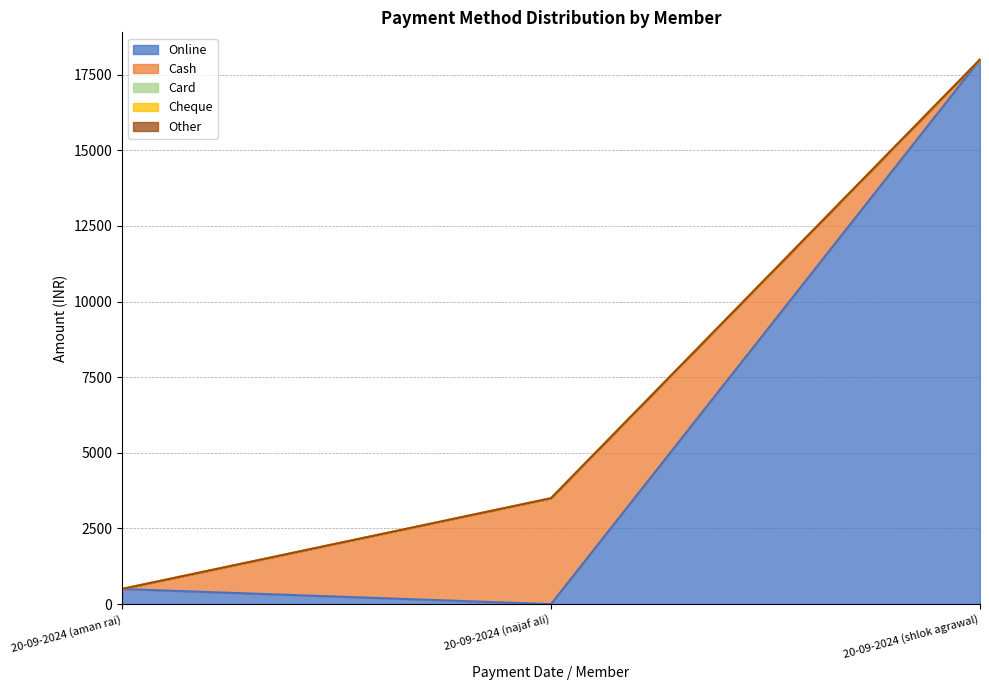

Which series has the largest total across all categories?

Online